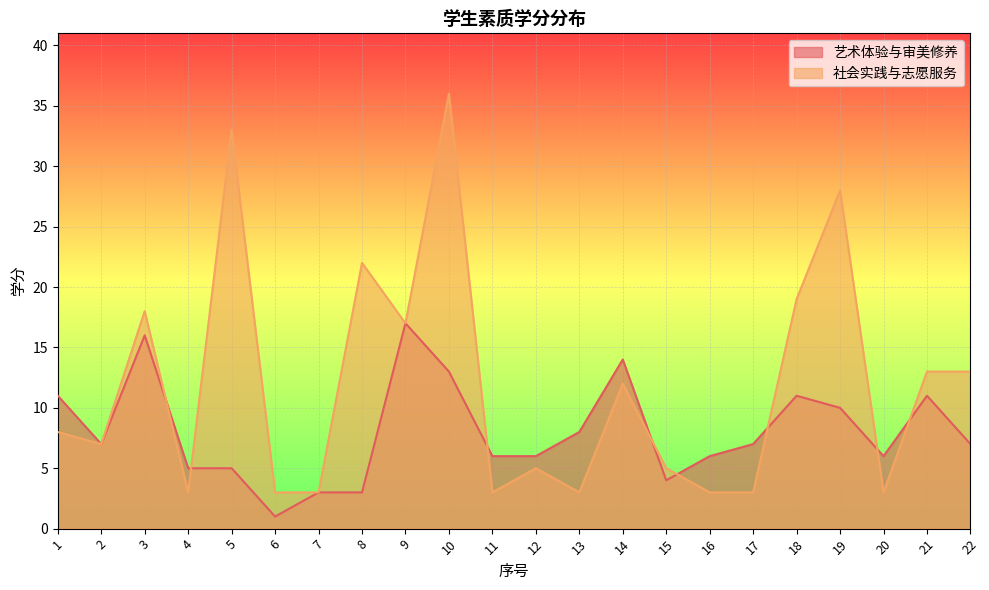

What is the sum of all 社会实践与志愿服务 values?

260